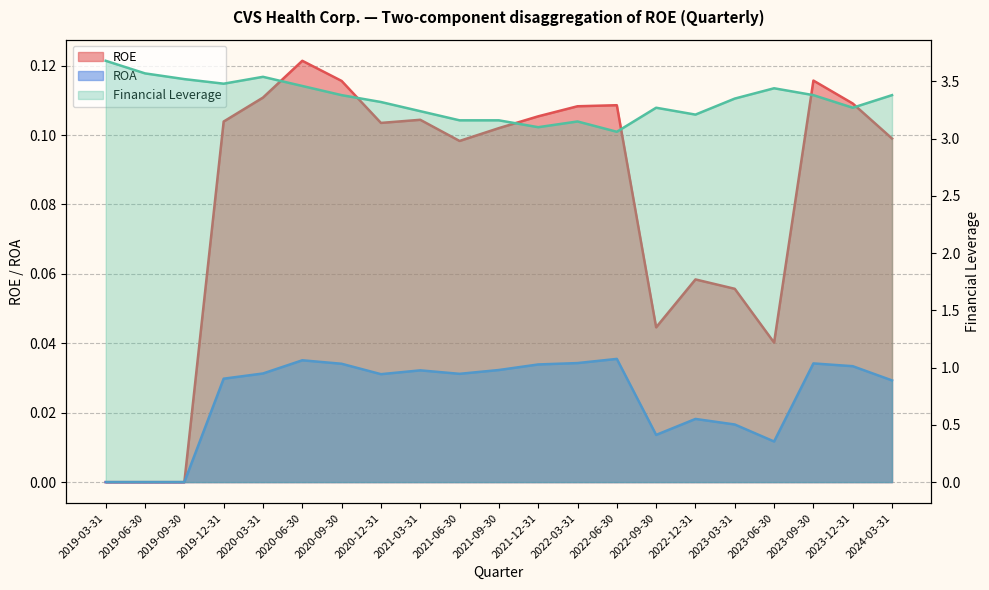

Which series changed the most between 2019-12-31 and 2022-12-31?

Financial Leverage